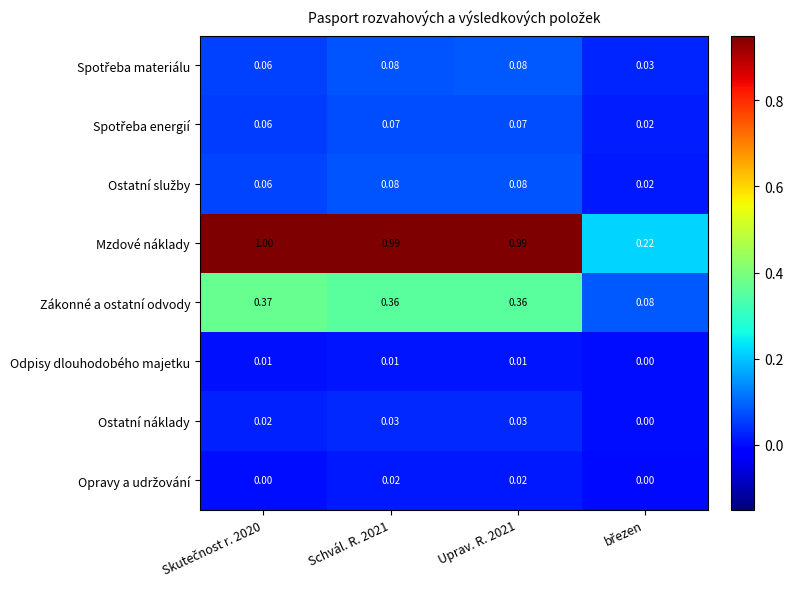

Which series has the largest range (max minus min)?

Mzdové náklady